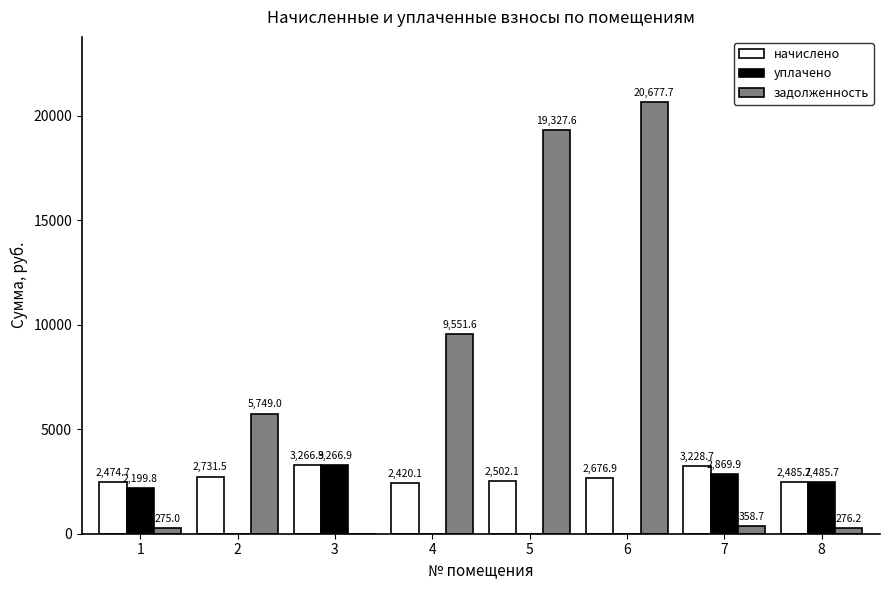

What is the sum of all начислено values?

21786.6